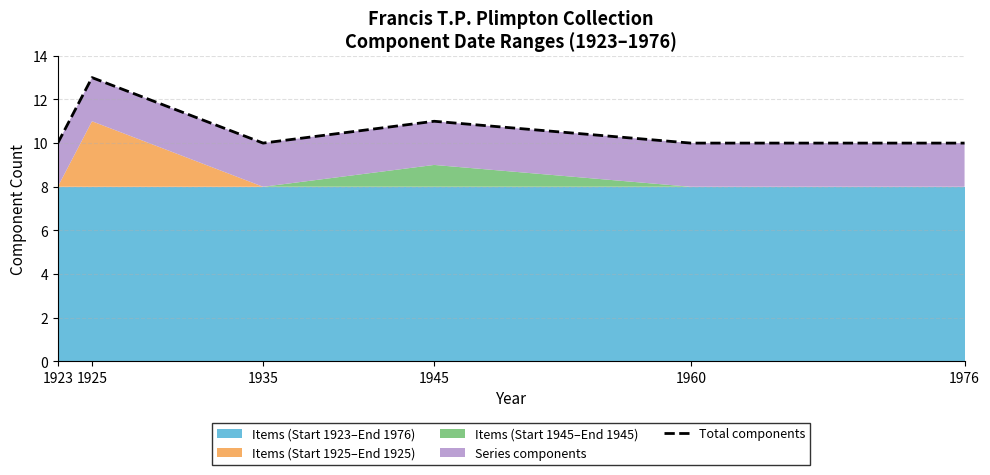

True or false: there are more than 1 points higher than both neighbors.

True